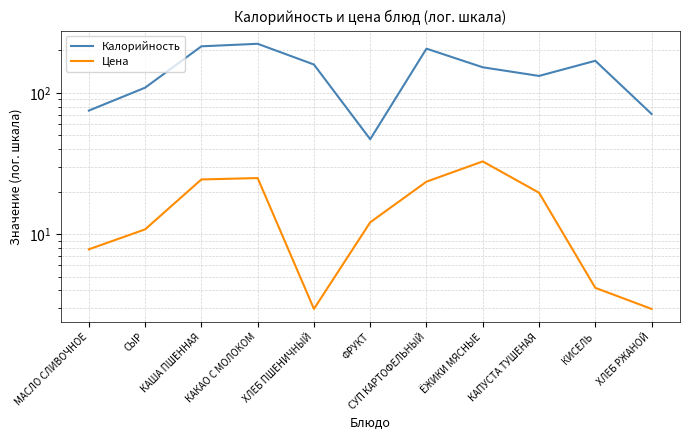

True or false: Калорийность has more than 2 interior local peaks.

True